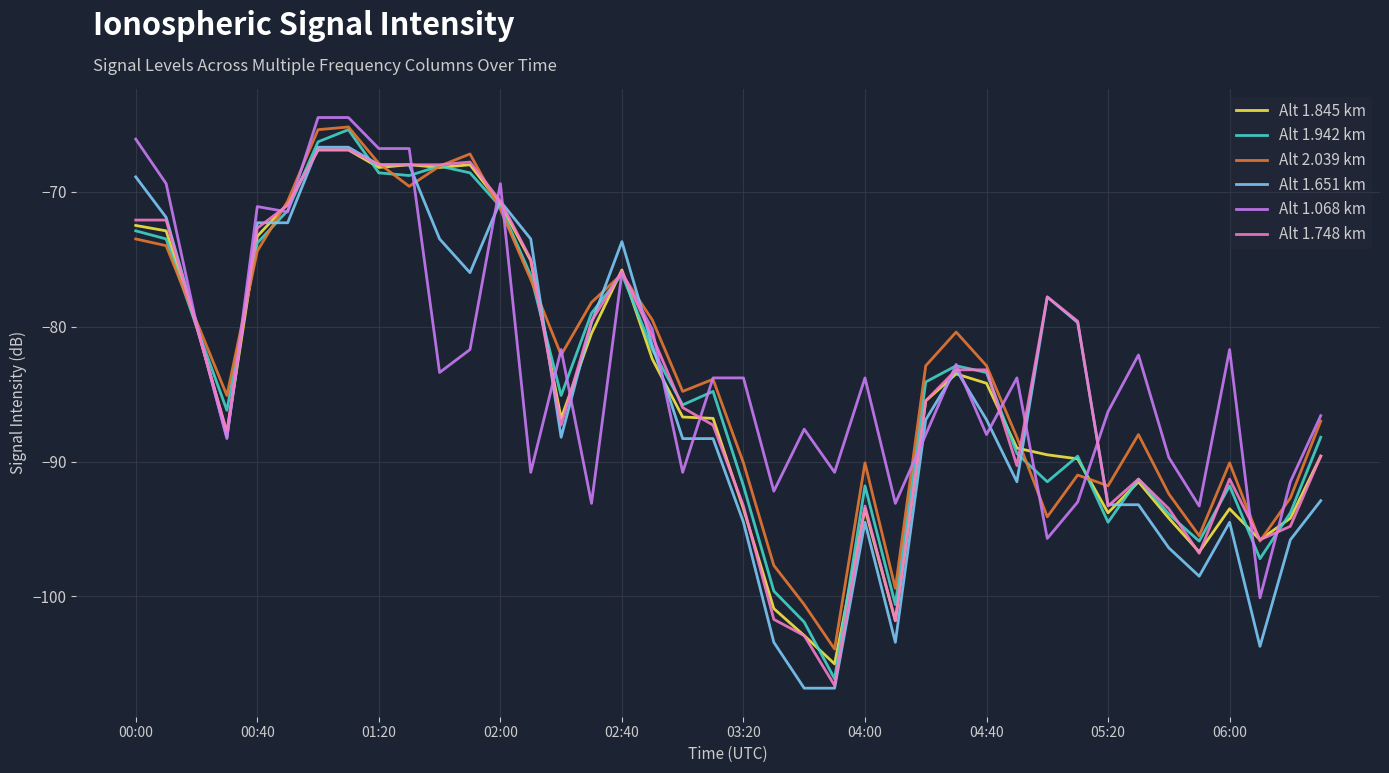

What is the greatest value displayed?

-64.5